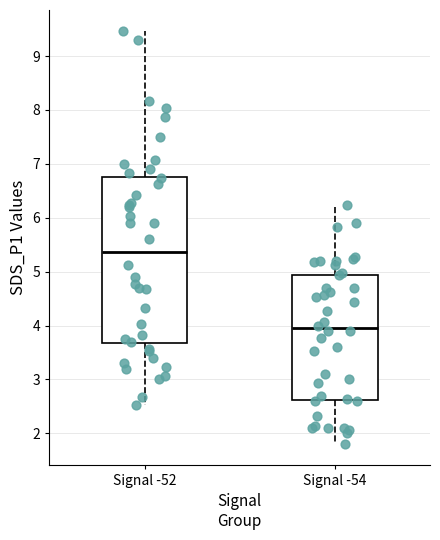

Reading left to right, transcribe this box plot: for each box, give where its median line is, the range the box spans, and where its two whiskers end, as read against the y-axis. The values are not printed on the chart, so give them approximately, as read against the axis.

Signal -52: median 5.4, box 3.7 to 6.8, whiskers 2.5 to 9.5
Signal -54: median 4.0, box 2.6 to 4.9, whiskers 1.8 to 6.2